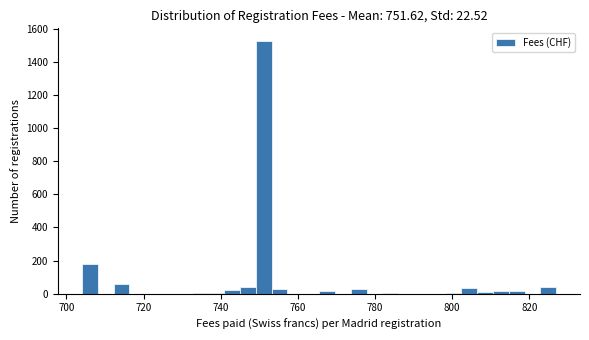

Around what value on the x-axis is the tallest bar? Give the approximate position of its centre, as read against the axis.

752